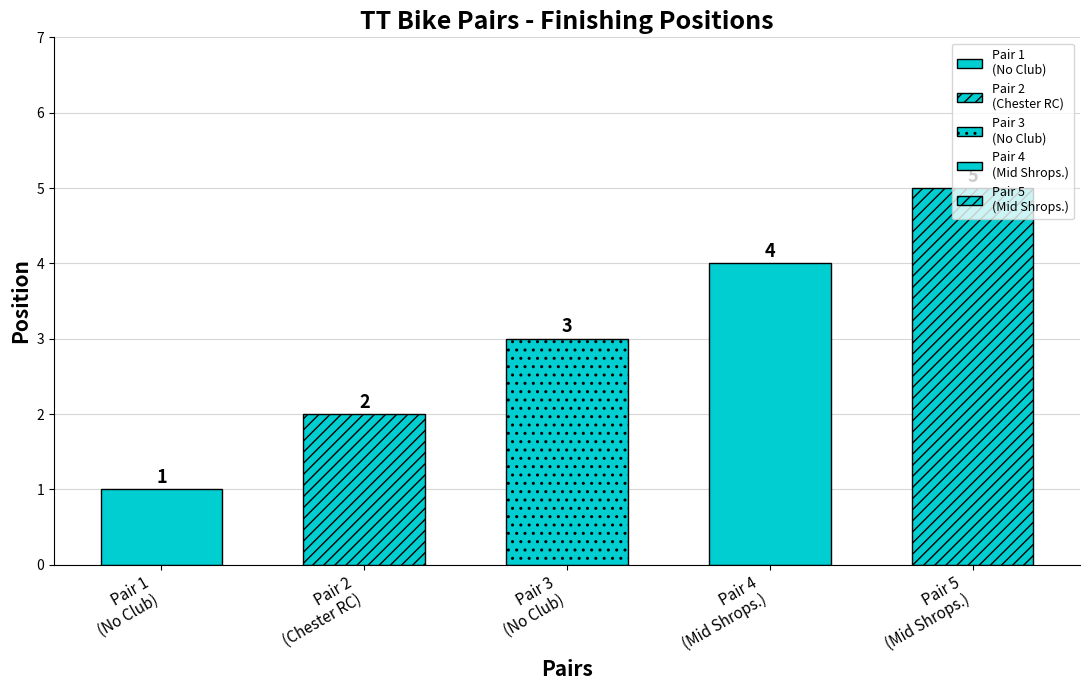

Reading left to right, what are all the values shown in this chart?

Paul Grindley & Tommy Murphy=1	Karl Southern & Ashley Stephens=2	Samuel Dighton & Matthew Clarke=3	Andrew Nicholas & Dave Nicholas=4	Brian Morris & Steve Bullin=5